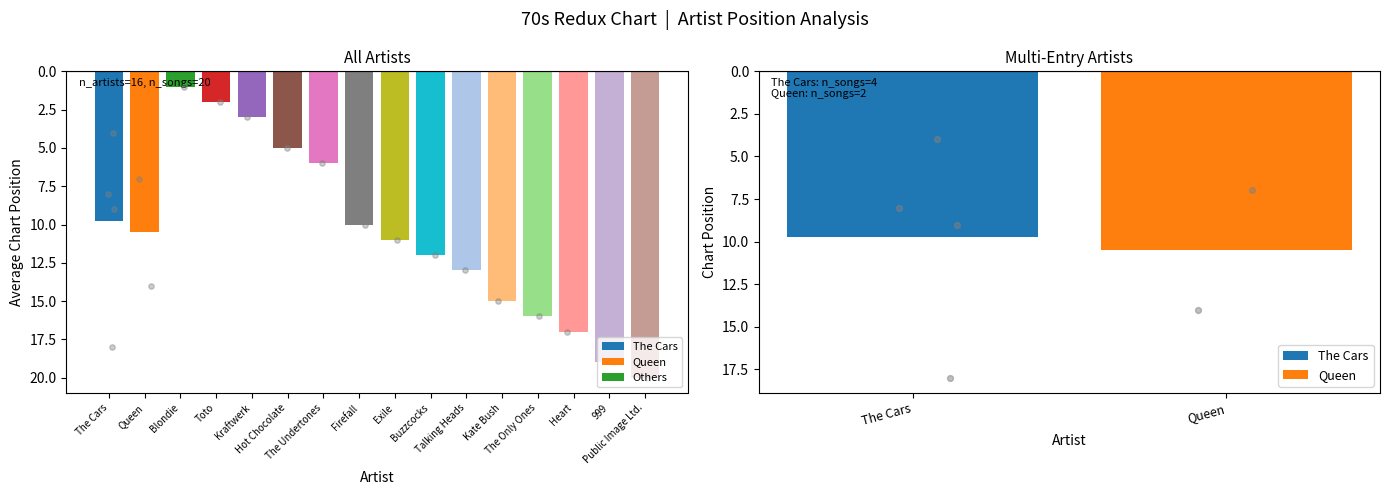

What is the change in value from Talking Heads to Kate Bush?

+2.0